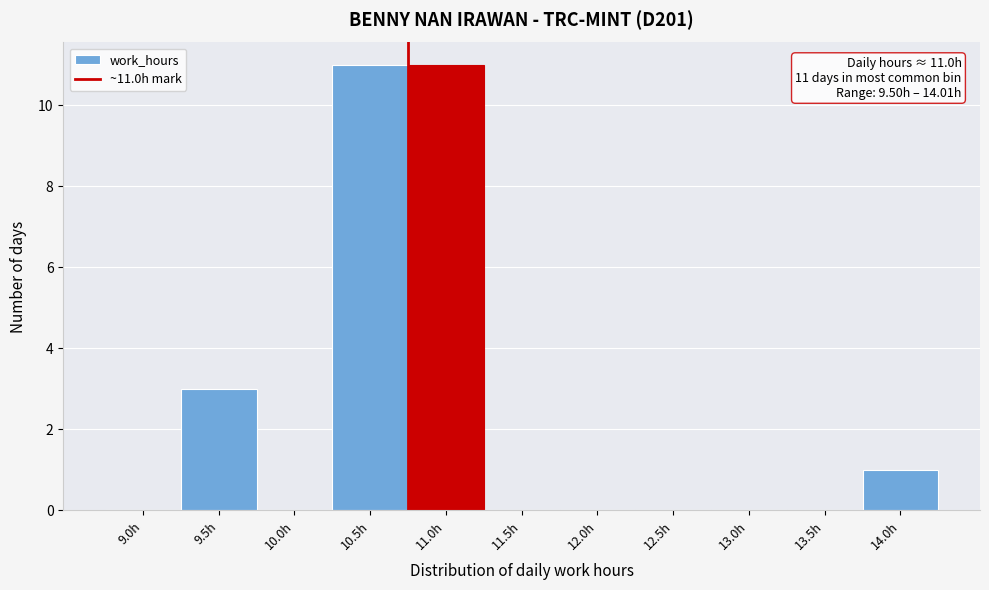

Reading left to right, what are all the values shown in this chart?

9.0h=0	9.5h=3	10.0h=0	10.5h=11	11.0h=11	11.5h=0	12.0h=0	12.5h=0	13.0h=0	13.5h=0	14.0h=1